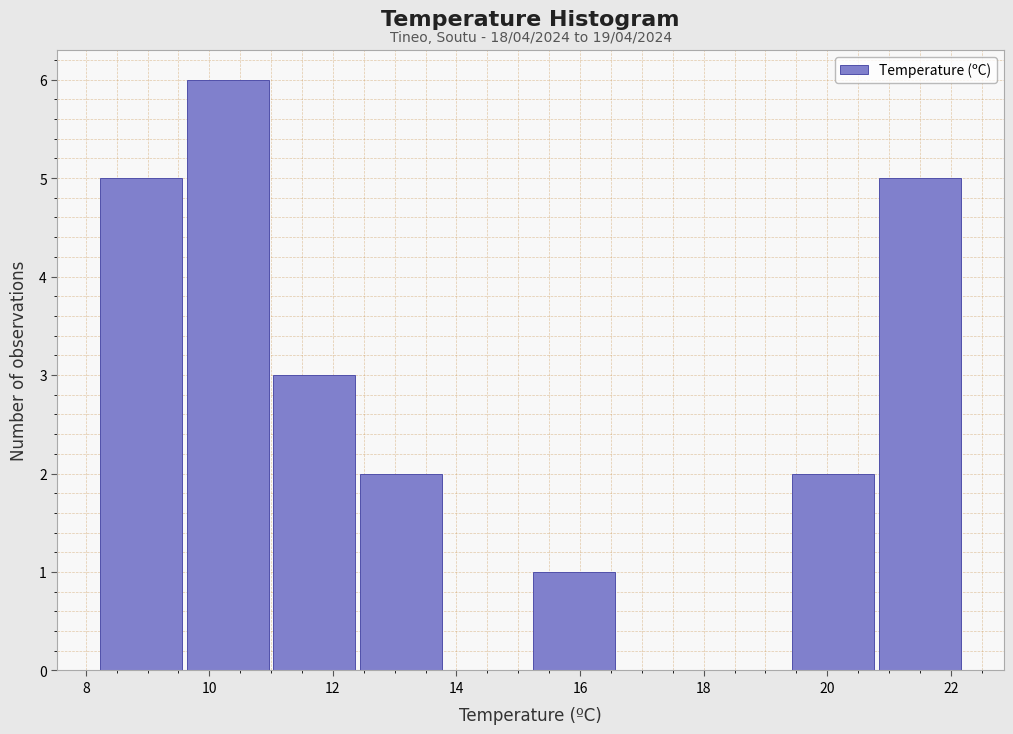

Over which range of the x-axis is the bar tallest?

9.6 to 11.0